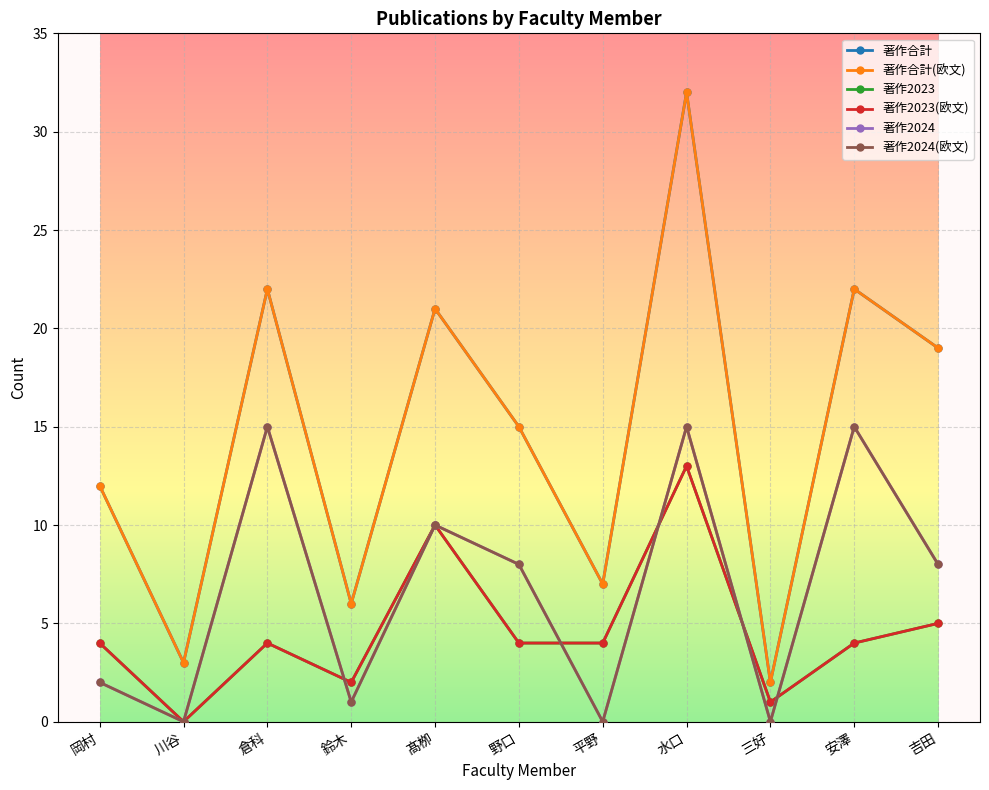

What is the difference between the maximum and minimum values in the 著作2023 series?

13